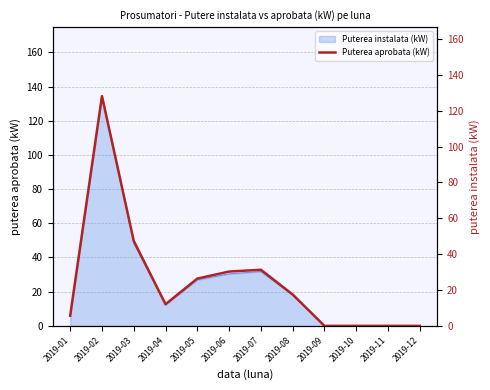

True or false: the data shows 0.0 at 2019-09.

True